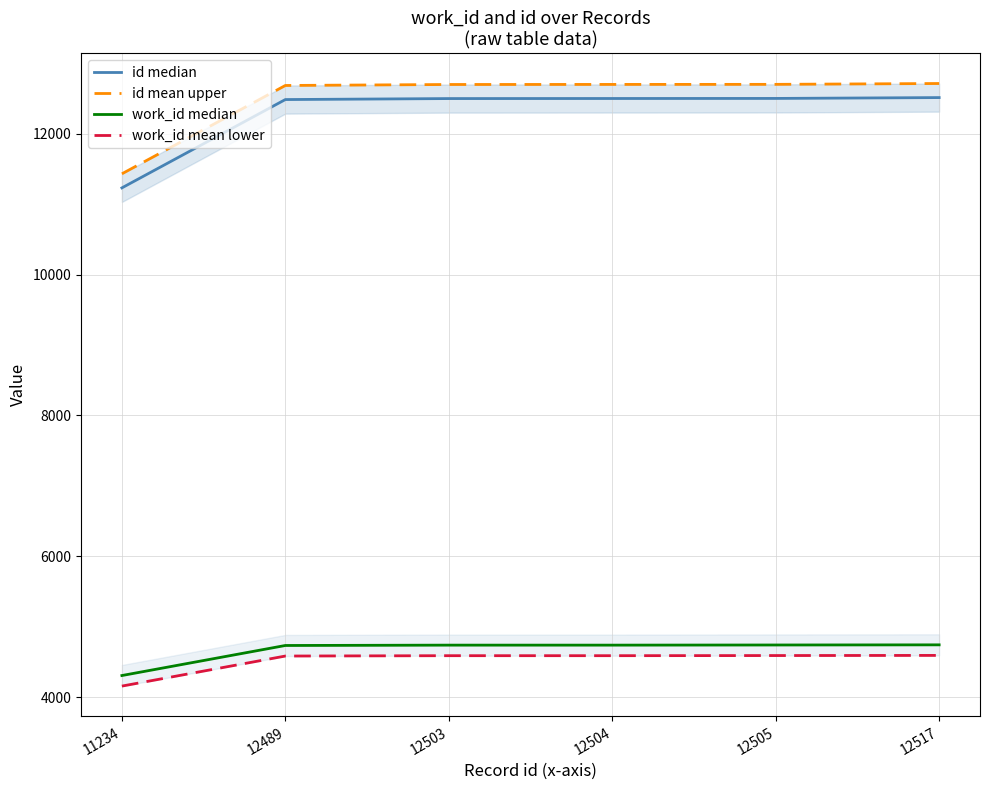

List the labels in order of work_id mean lower value, smallest first.

11234, 12489, 12503, 12504, 12505, 12517